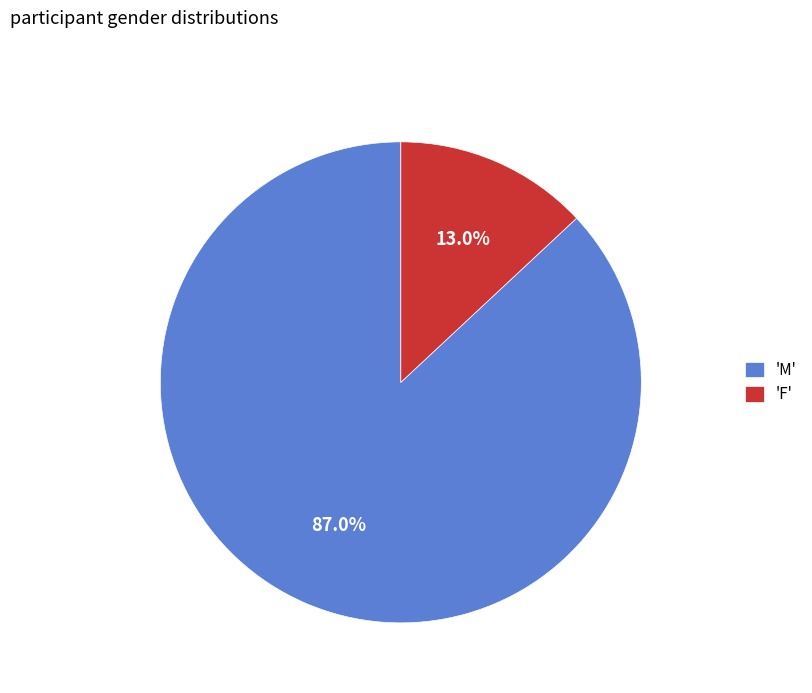

Which category has the biggest portion of the pie?

'M'